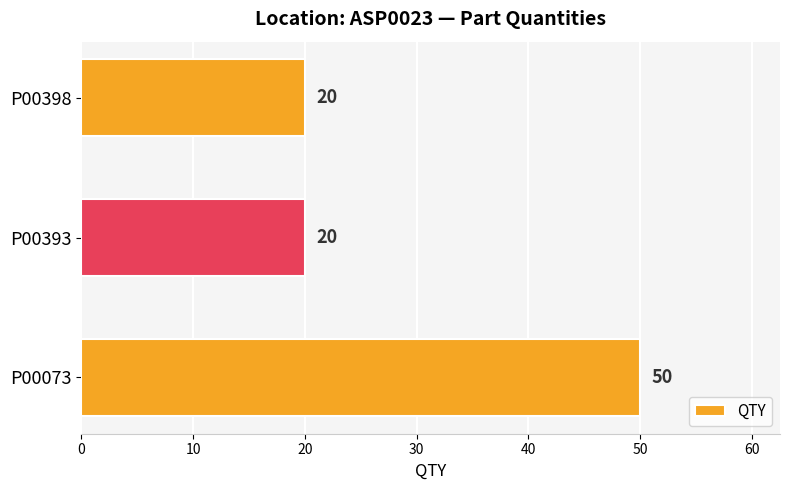

How many distinct data groups are displayed?

1